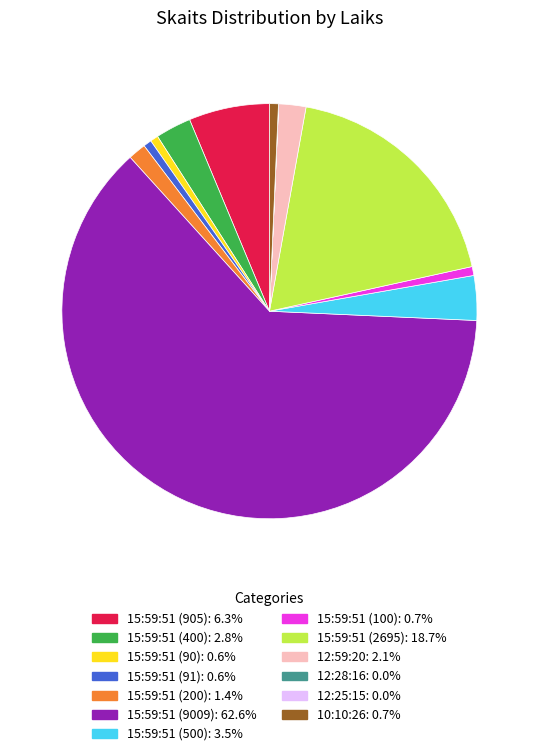

Do 15:59:51 (9009) and 15:59:51 (500) together represent more than half of the pie?

Yes